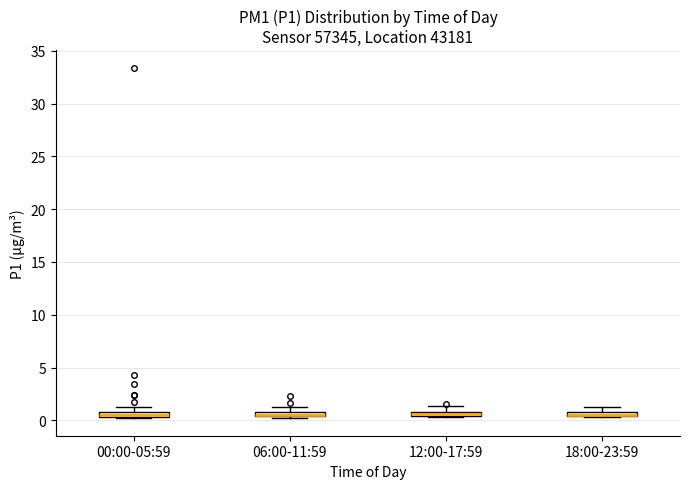

Where is the lower edge of the box for 06:00-11:59 on the y-axis? The values are not printed on the chart, so give them approximately, as read against the axis.

0.5